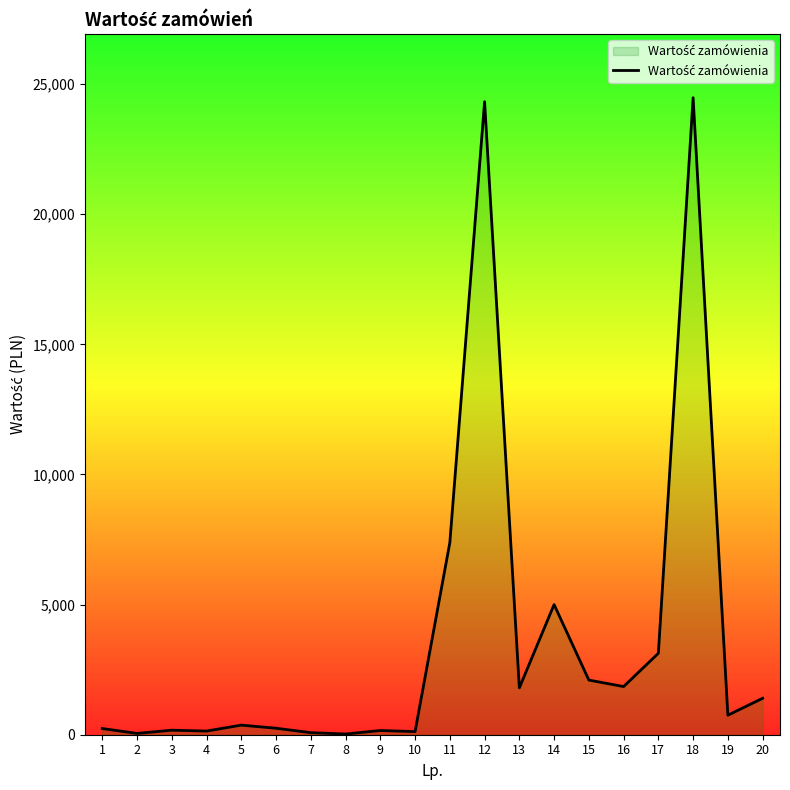

What is the maximum value shown in the chart?

24476.6